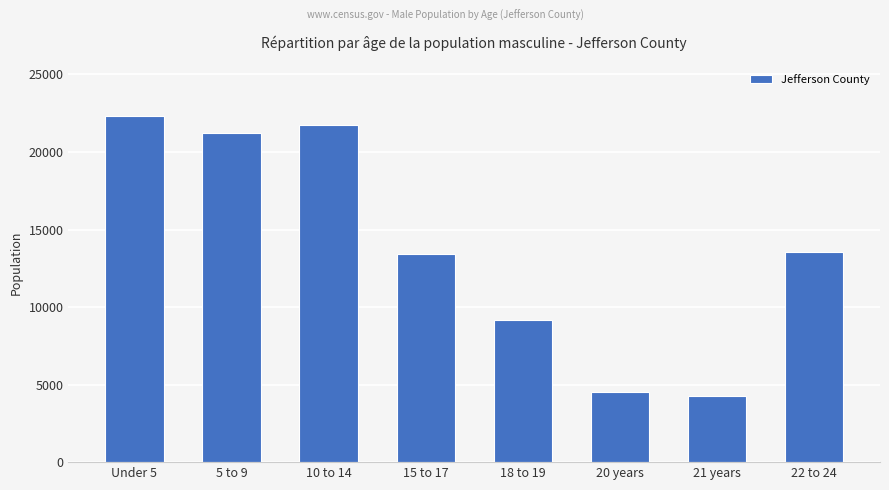

What is the ratio of the value at 22 to 24 to the value at 15 to 17?

1.0